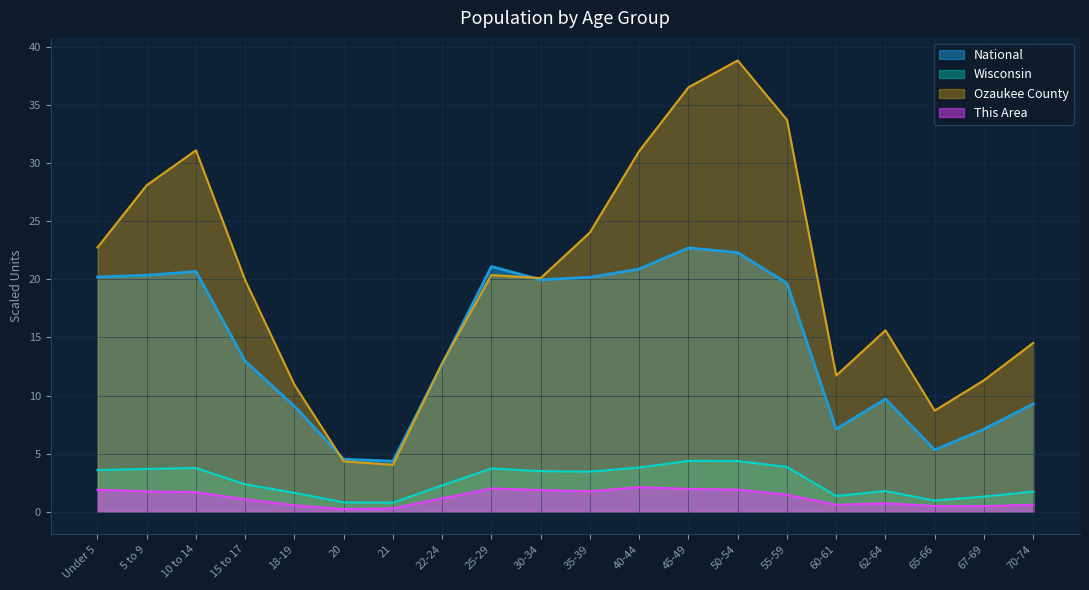

Reading left to right, transcribe all the data shown in this chart.

This Area: Under 5=1.9	5 to 9=1.8	10 to 14=1.7	15 to 17=1.1	18-19=0.6	20=0.2	21=0.3	22-24=1.2	25-29=2.0	30-34=1.9	35-39=1.8	40-44=2.1	45-49=2.0	50-54=1.9	55-59=1.5	60-61=0.6	62-64=0.7	65-66=0.5	67-69=0.5	70-74=0.6
Ozaukee County: Under 5=22.7	5 to 9=28.1	10 to 14=31.1	15 to 17=19.9	18-19=10.9	20=4.3	21=4.0	22-24=12.8	25-29=20.4	30-34=20.1	35-39=24.0	40-44=31.0	45-49=36.5	50-54=38.8	55-59=33.7	60-61=11.7	62-64=15.6	65-66=8.7	67-69=11.3	70-74=14.5
Wisconsin: Under 5=3.6	5 to 9=3.7	10 to 14=3.8	15 to 17=2.4	18-19=1.6	20=0.8	21=0.8	22-24=2.3	25-29=3.7	30-34=3.5	35-39=3.5	40-44=3.8	45-49=4.4	50-54=4.4	55-59=3.9	60-61=1.4	62-64=1.8	65-66=1.0	67-69=1.3	70-74=1.7
National: Under 5=20.2	5 to 9=20.3	10 to 14=20.7	15 to 17=13.0	18-19=9.1	20=4.5	21=4.4	22-24=12.7	25-29=21.1	30-34=20.0	35-39=20.2	40-44=20.9	45-49=22.7	50-54=22.3	55-59=19.7	60-61=7.1	62-64=9.7	65-66=5.3	67-69=7.1	70-74=9.3